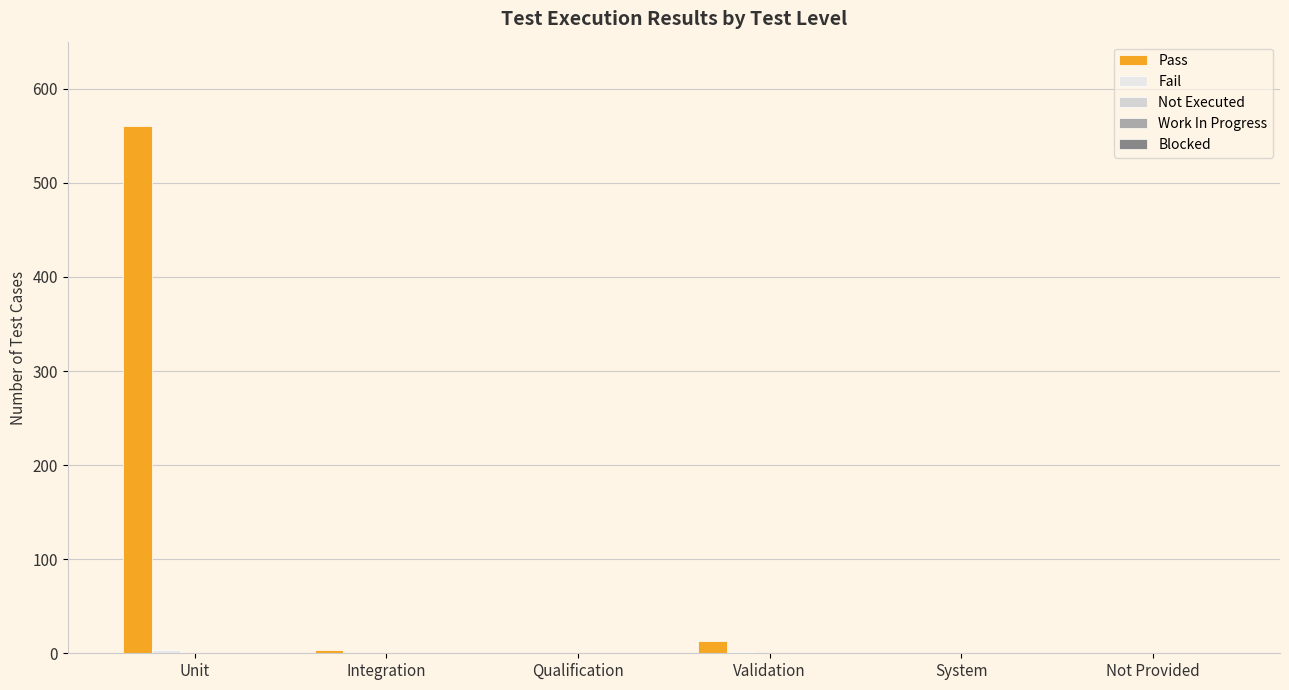

Count the number of categories in the chart.

6